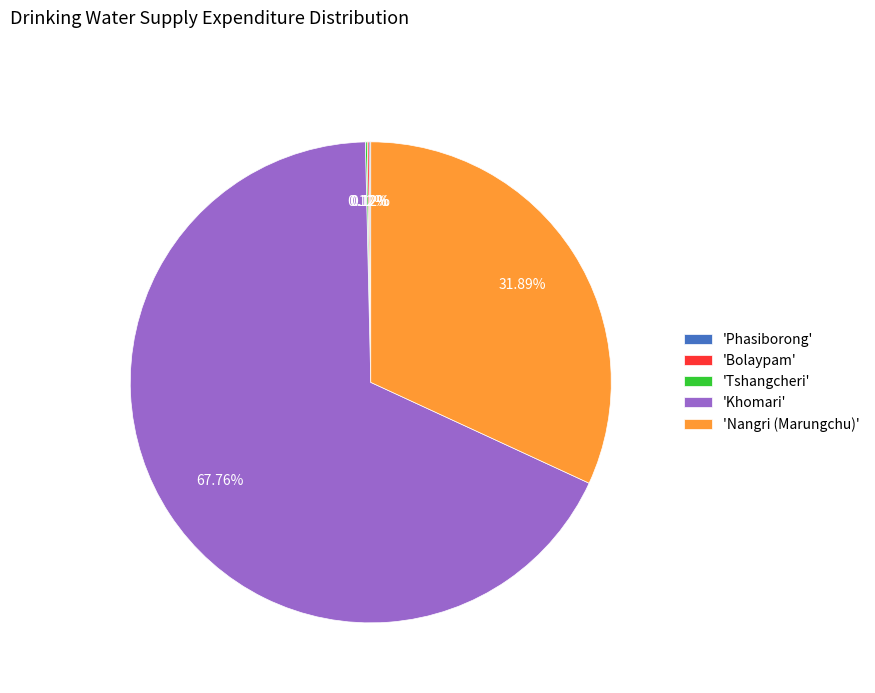

Combined, do 'Nangri (Marungchu)' and 'Khomari' account for over 50%?

Yes